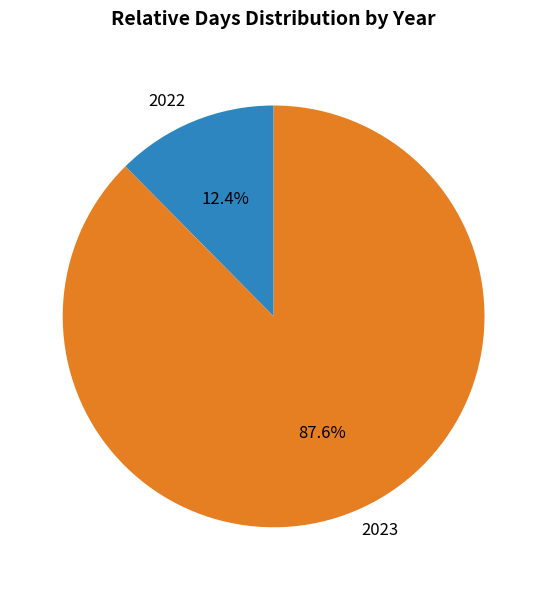

Rank the categories by value from lowest to highest.

2022, 2023